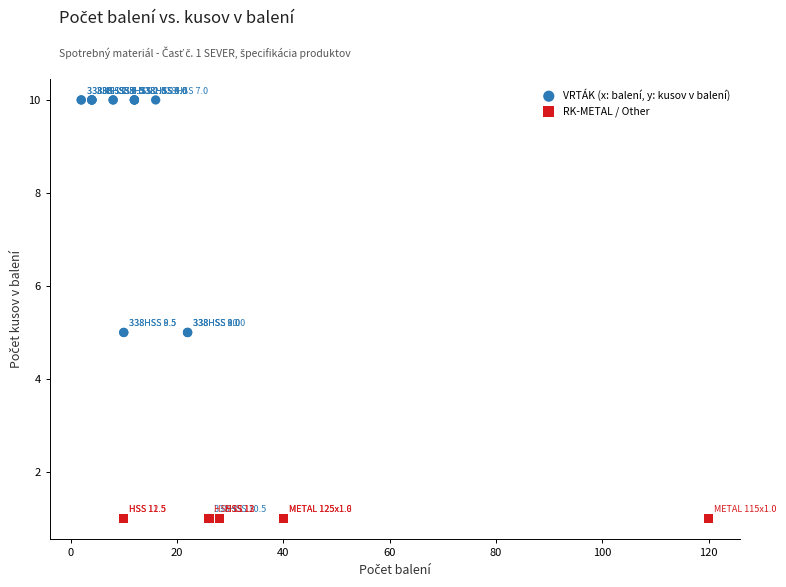

Which series reaches the maximum Y coordinate?

VRTÁK (x: balení, y: kusov v balení)